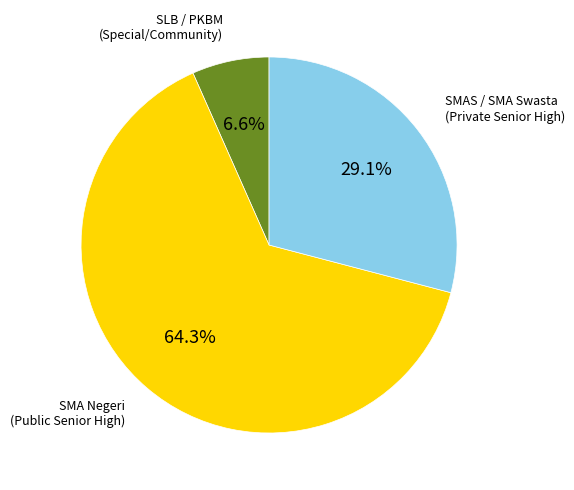

Is there any slice that represents more than half of the pie?

Yes